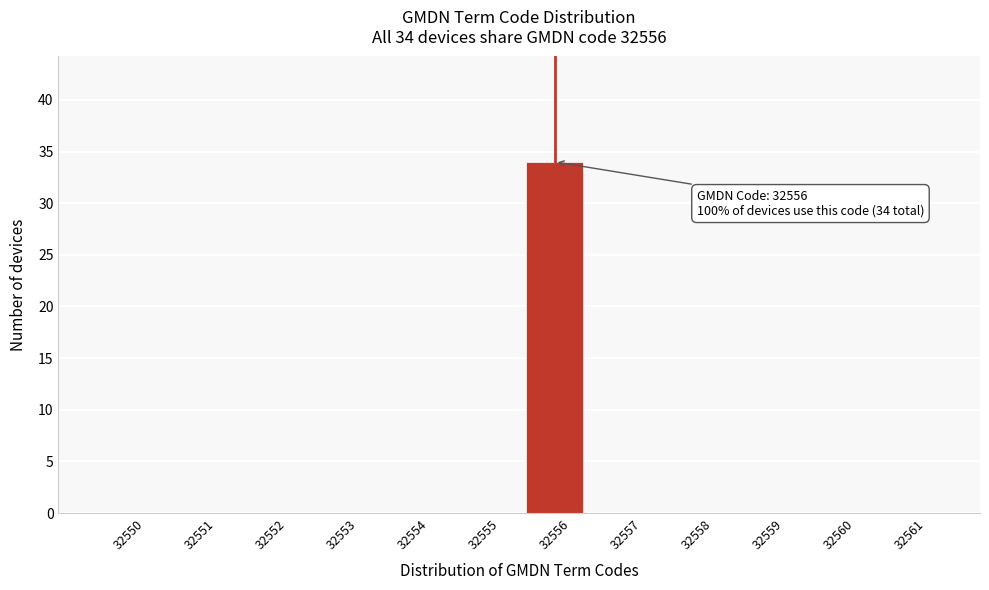

Which range on the x-axis has the tallest bar?

32555.5 to 32556.5